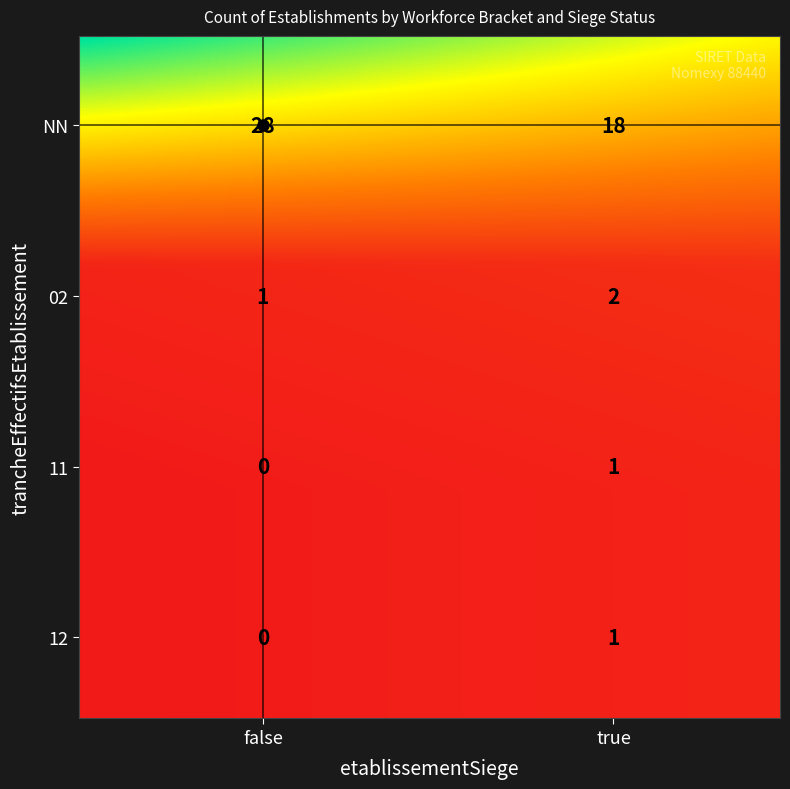

What is the difference between the maximum and minimum values?

28